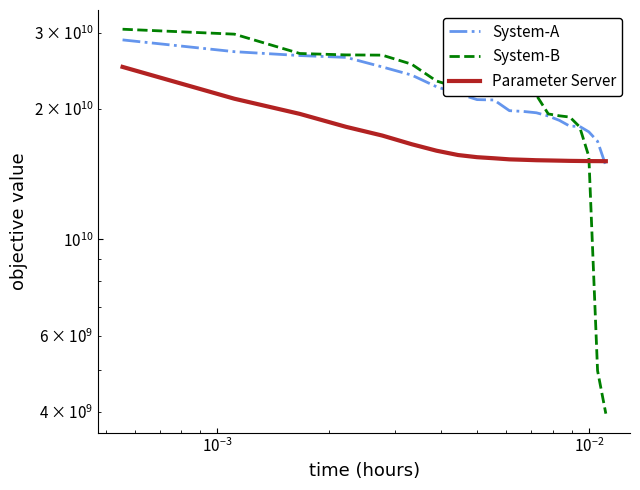

How many values in the System-B series exceed 22208306879?

10